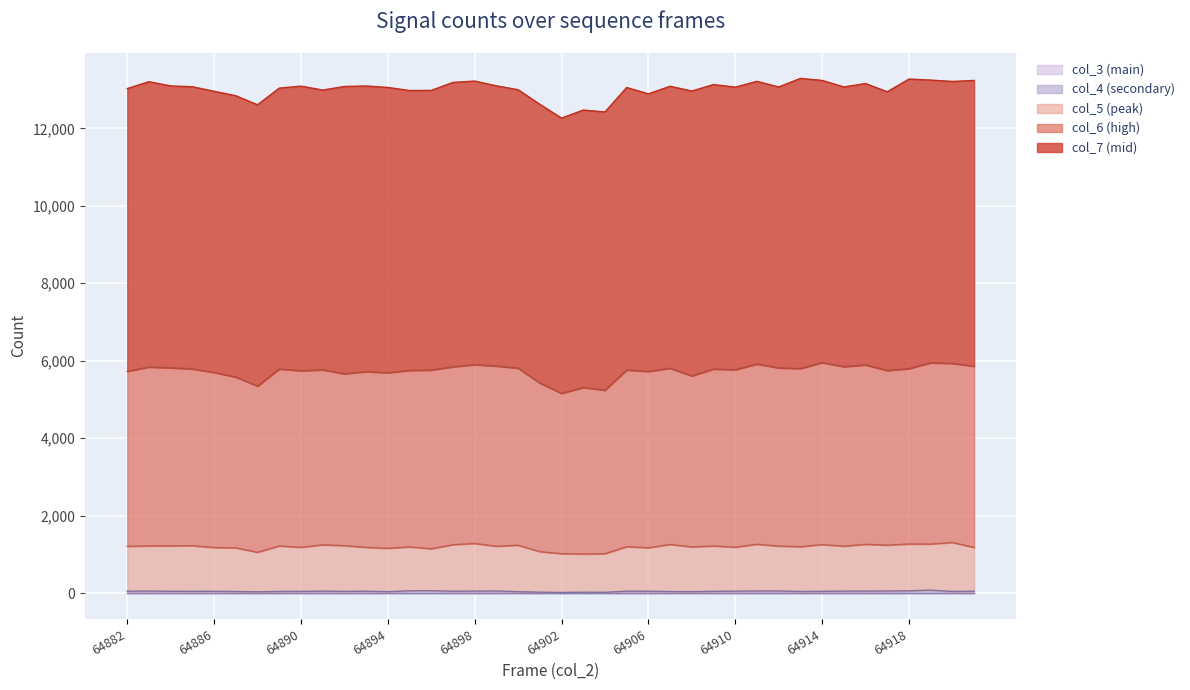

What is the value of the col_6 (high) point at the 21st from the left?

4139